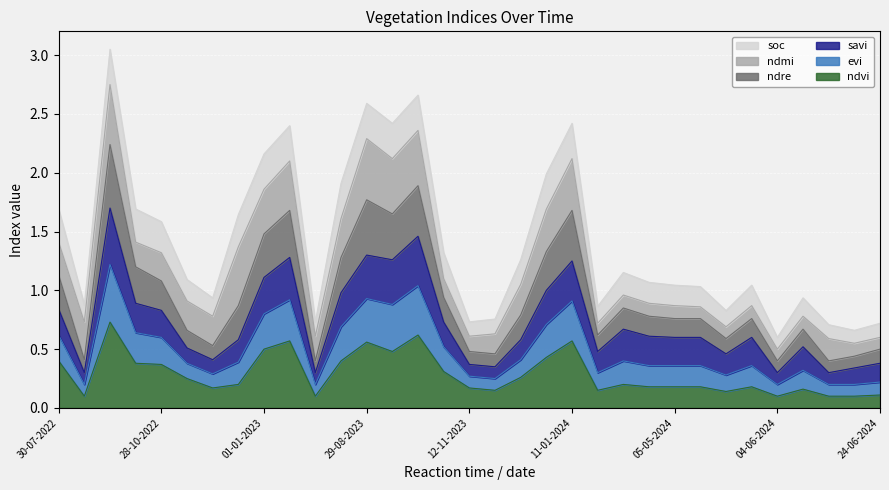

What are all the series names shown in the legend?

soc, ndmi, ndre, savi, evi, ndvi